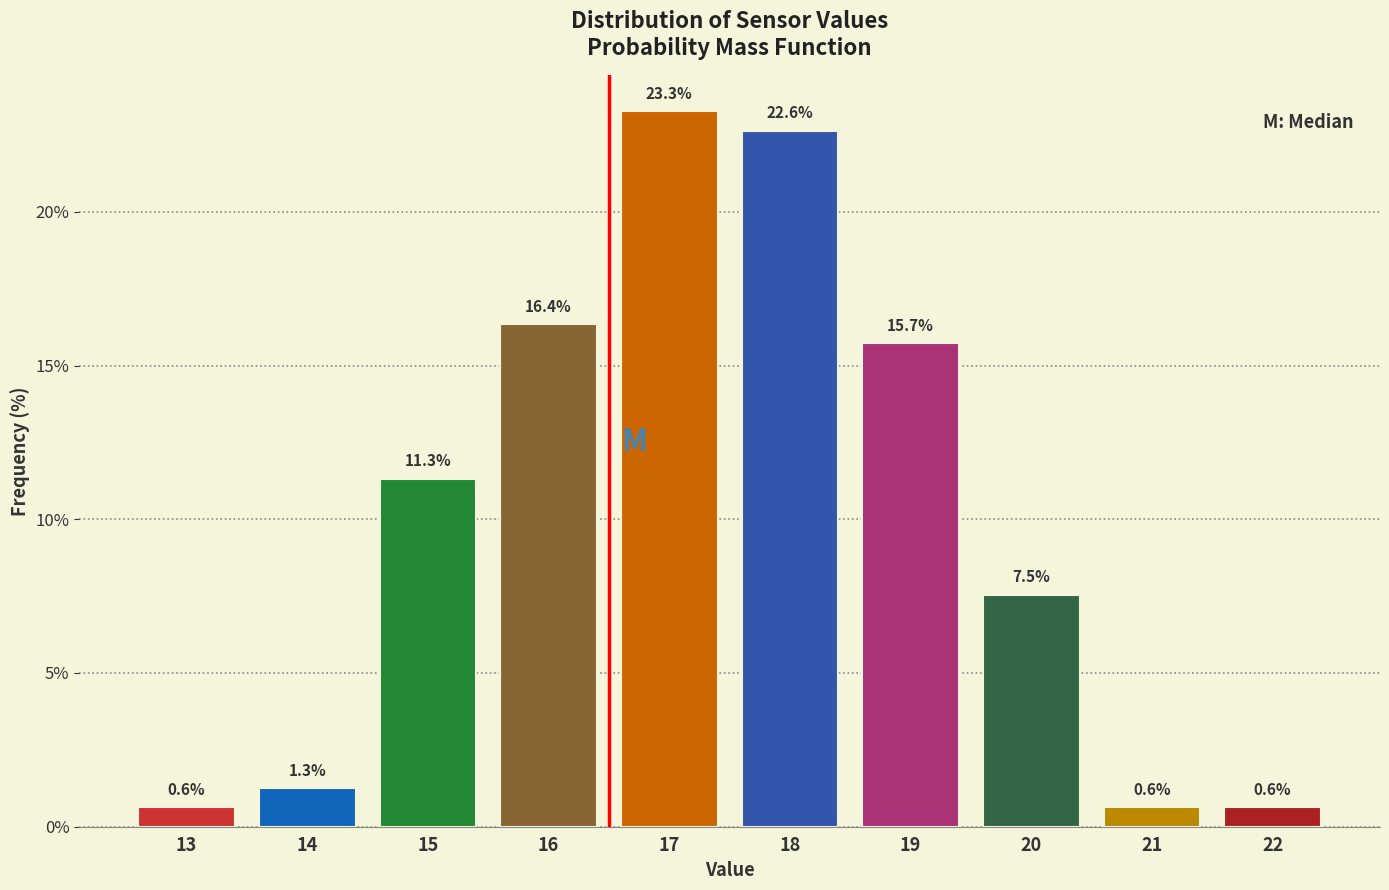

Reading left to right, list all the values displayed in this chart.

0.6	1.3	11.3	16.4	23.3	22.6	15.7	7.5	0.6	0.6